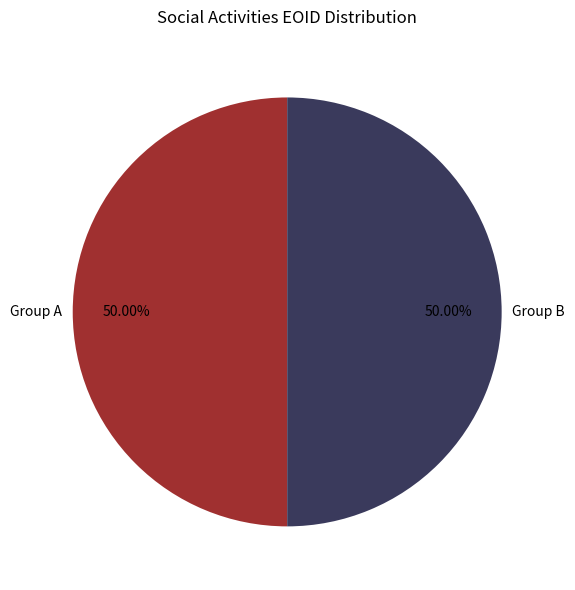

To the nearest percent, what is the average slice percentage?

50%